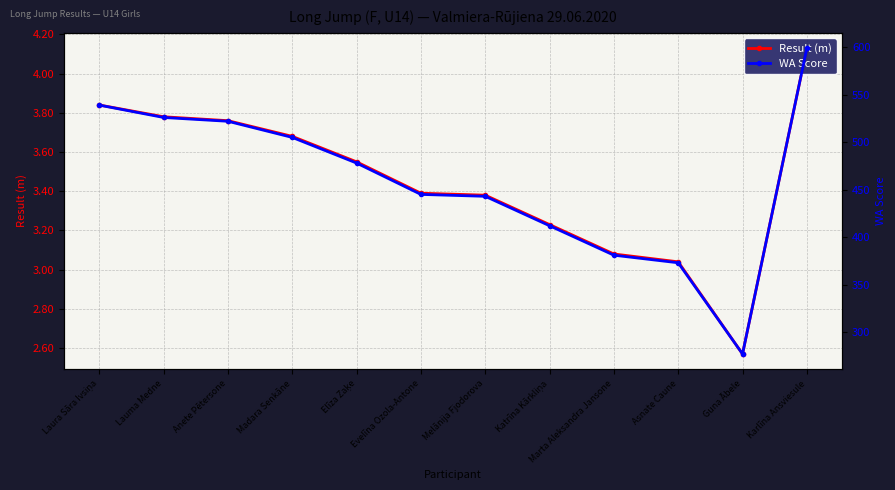

True or false: WA Score and Result (m) cross at least once.

False